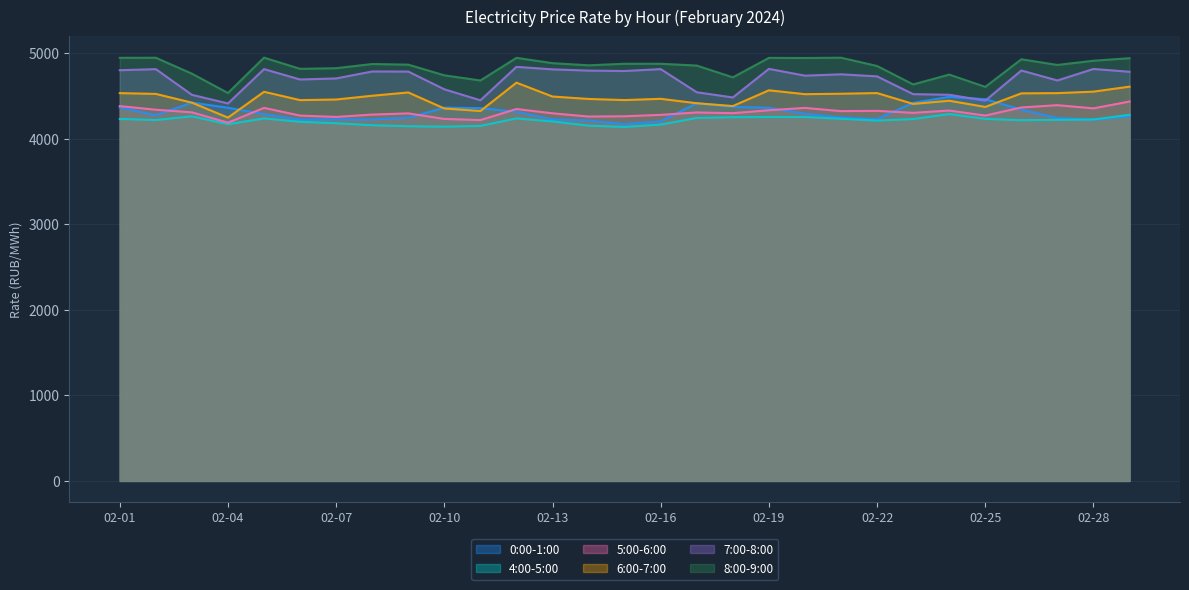

At 02-22, list the series in order from smallest to largest.

4:00-5:00, 0:00-1:00, 5:00-6:00, 6:00-7:00, 7:00-8:00, 8:00-9:00